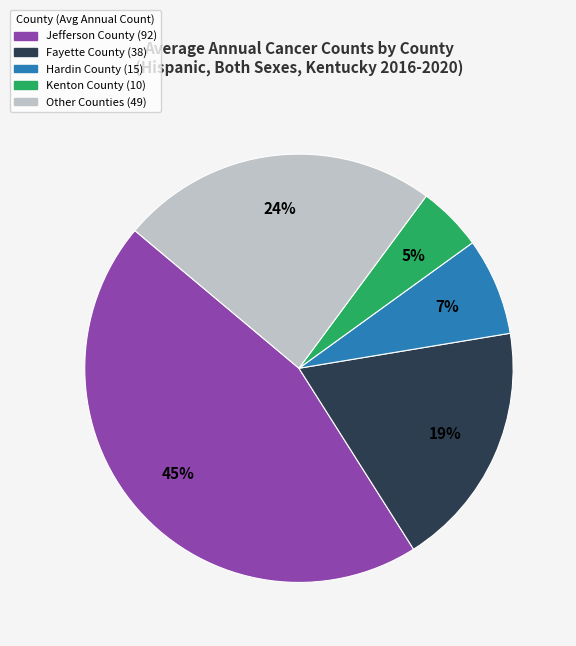

To the nearest percent, what is the difference between the largest and smallest slice percentages?

40%